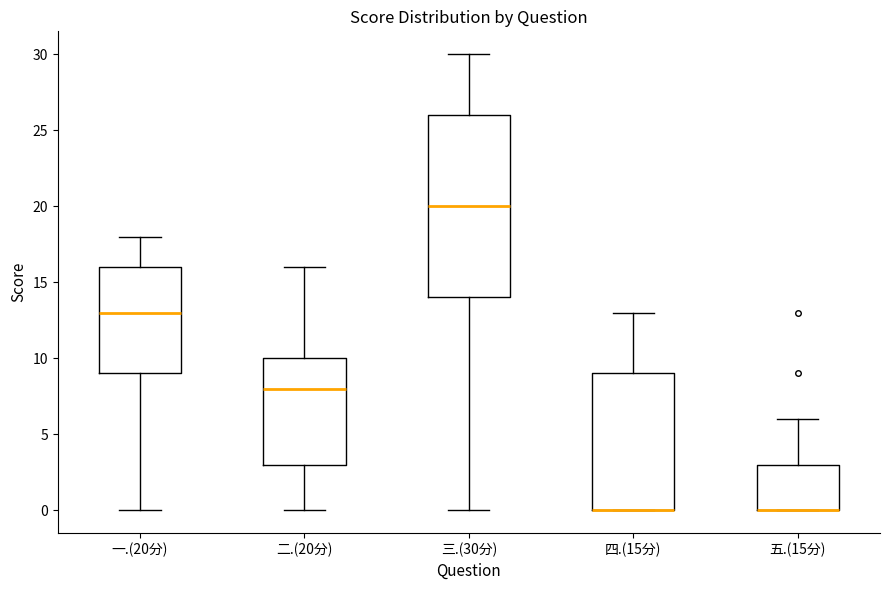

Reading left to right, read every box against the y-axis: the position of its median line, the range the box covers, and the ends of its whiskers. The values are not printed on the chart, so give them approximately, as read against the axis.

一.(20分): median 13, box 9 to 16, whiskers 0 to 18
二.(20分): median 8, box 3 to 10, whiskers 0 to 16
三.(30分): median 20, box 14 to 26, whiskers 0 to 30
四.(15分): median 0 (drawn on the box's lower edge), box 0 to 9, whiskers 0 to 13
五.(15分): median 0 (drawn on the box's lower edge), box 0 to 3, whiskers 0 to 6